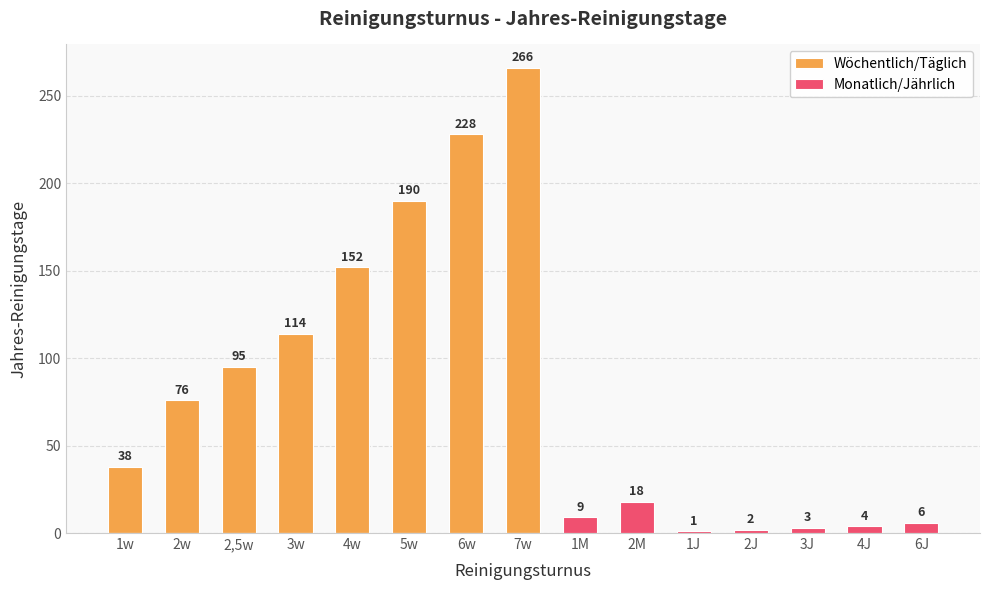

Is it true that Monatlich/Jährlich equals 8 at 2,5w?

False